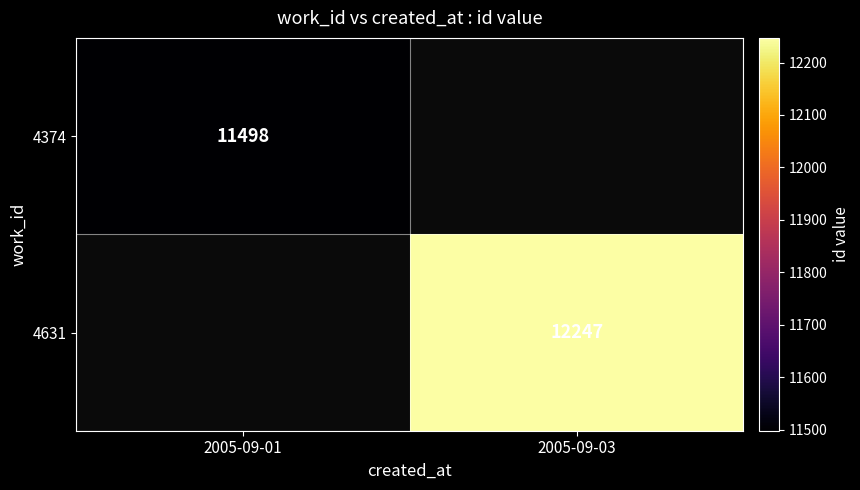

The 4631 series shows 16195 at 2005-09-03. True or false?

False